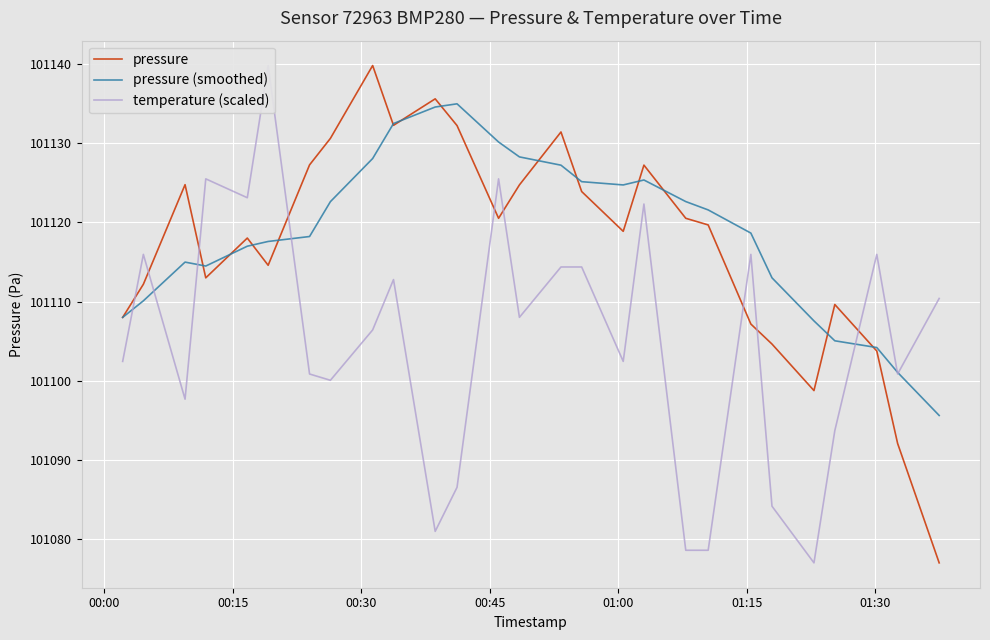

How many series are shown in this chart?

3